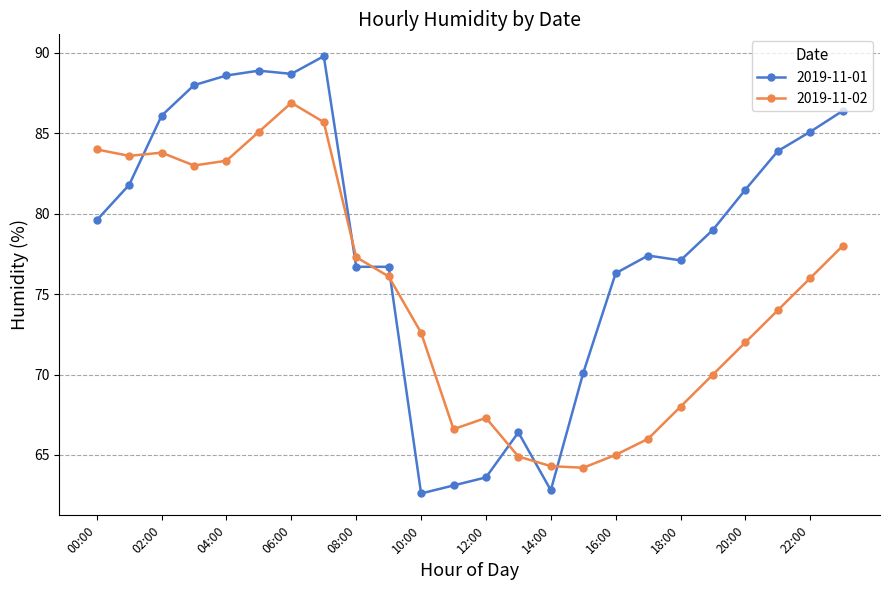

What is the difference between the second highest and second lowest values in the 2019-11-01 series?

26.1